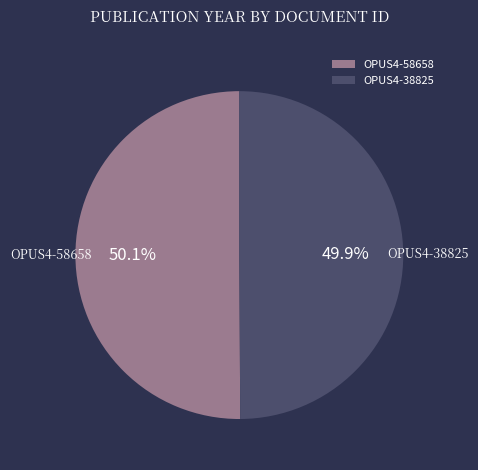

Count the number of slices in the pie.

2